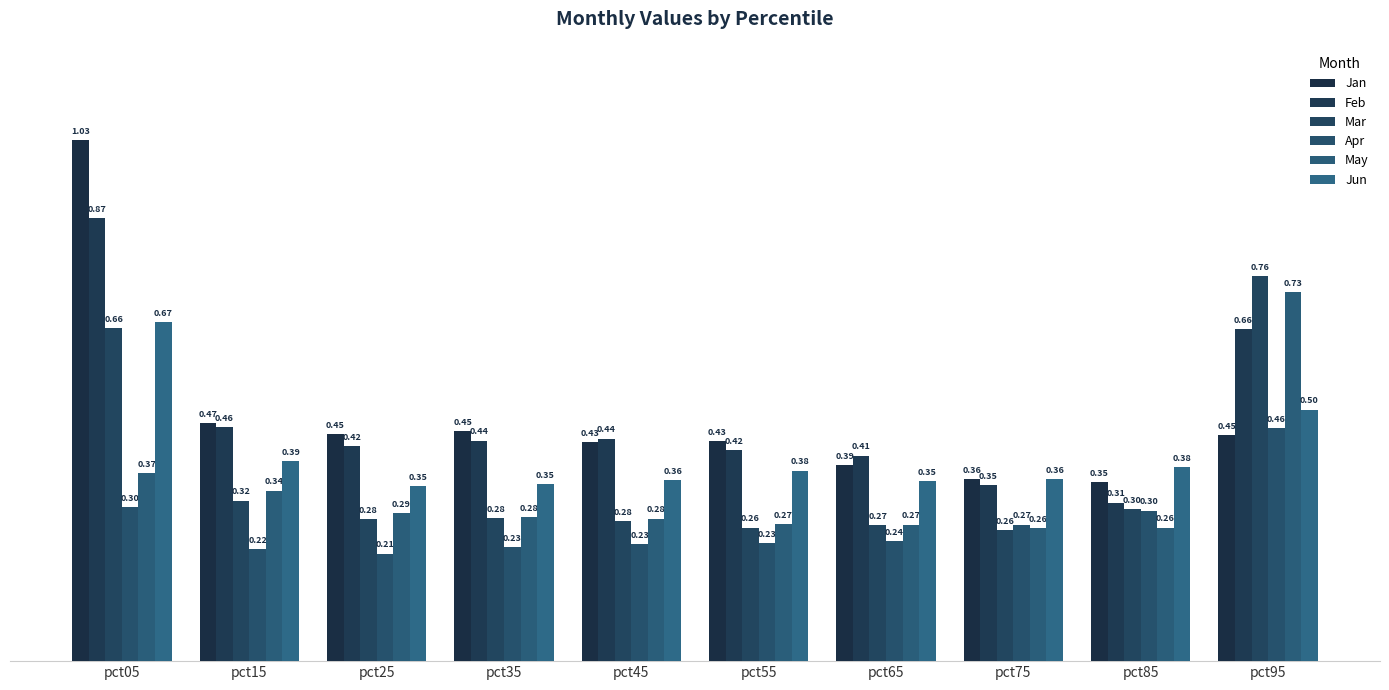

At how many categories does at least one series exceed 0?

10